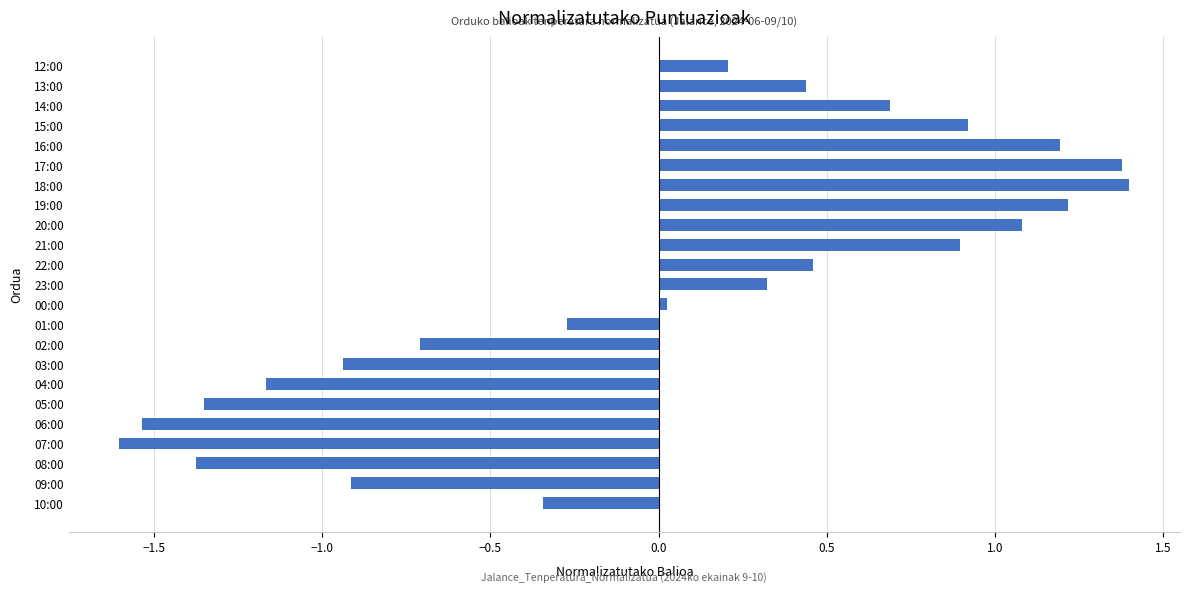

How many bars are there in total?

23